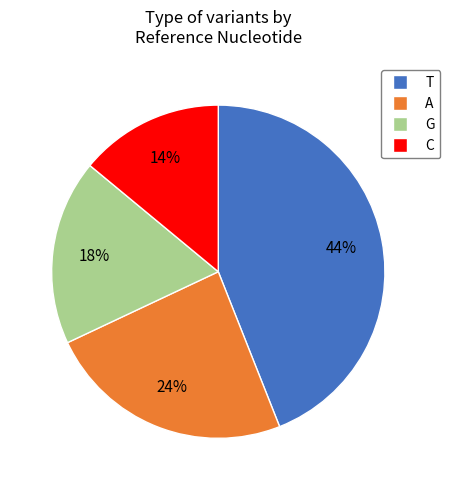

Do A and T together represent more than half of the pie?

Yes